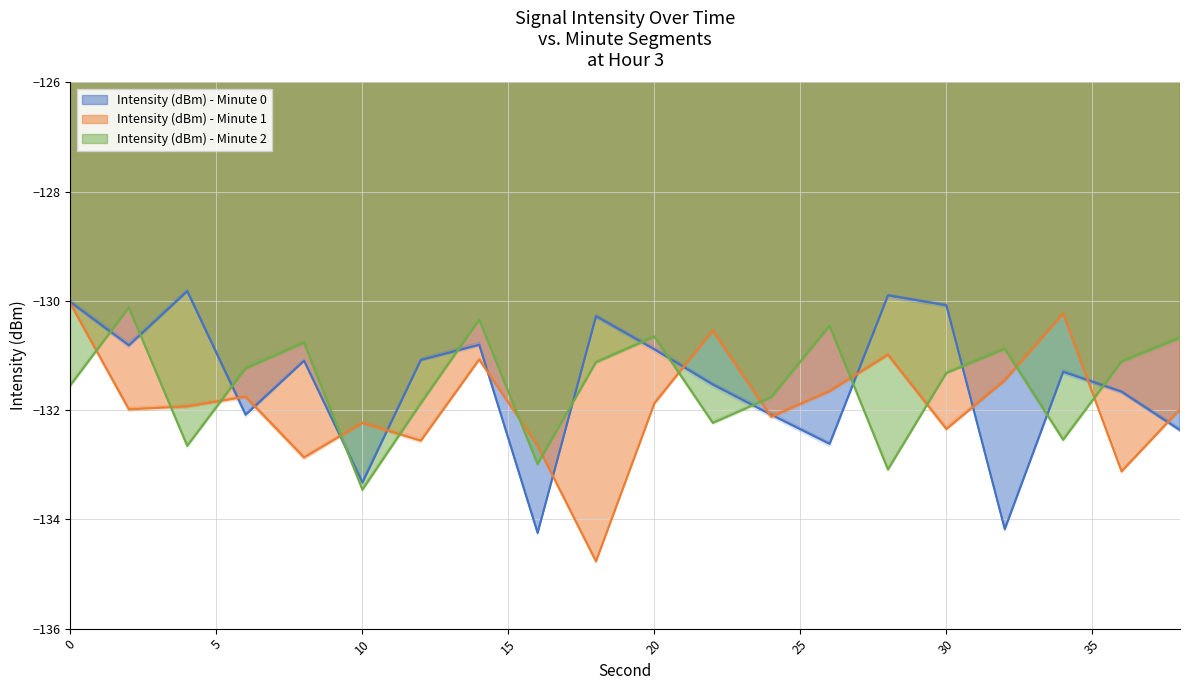

How many data points in Intensity (dBm) - Minute 2 are less than -131?

13